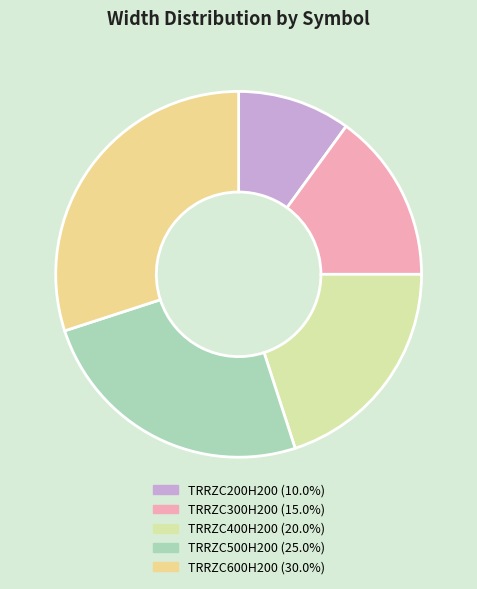

Approximately how many times larger is the value at TRRZC400H200 compared to TRRZC600H200?

0.7